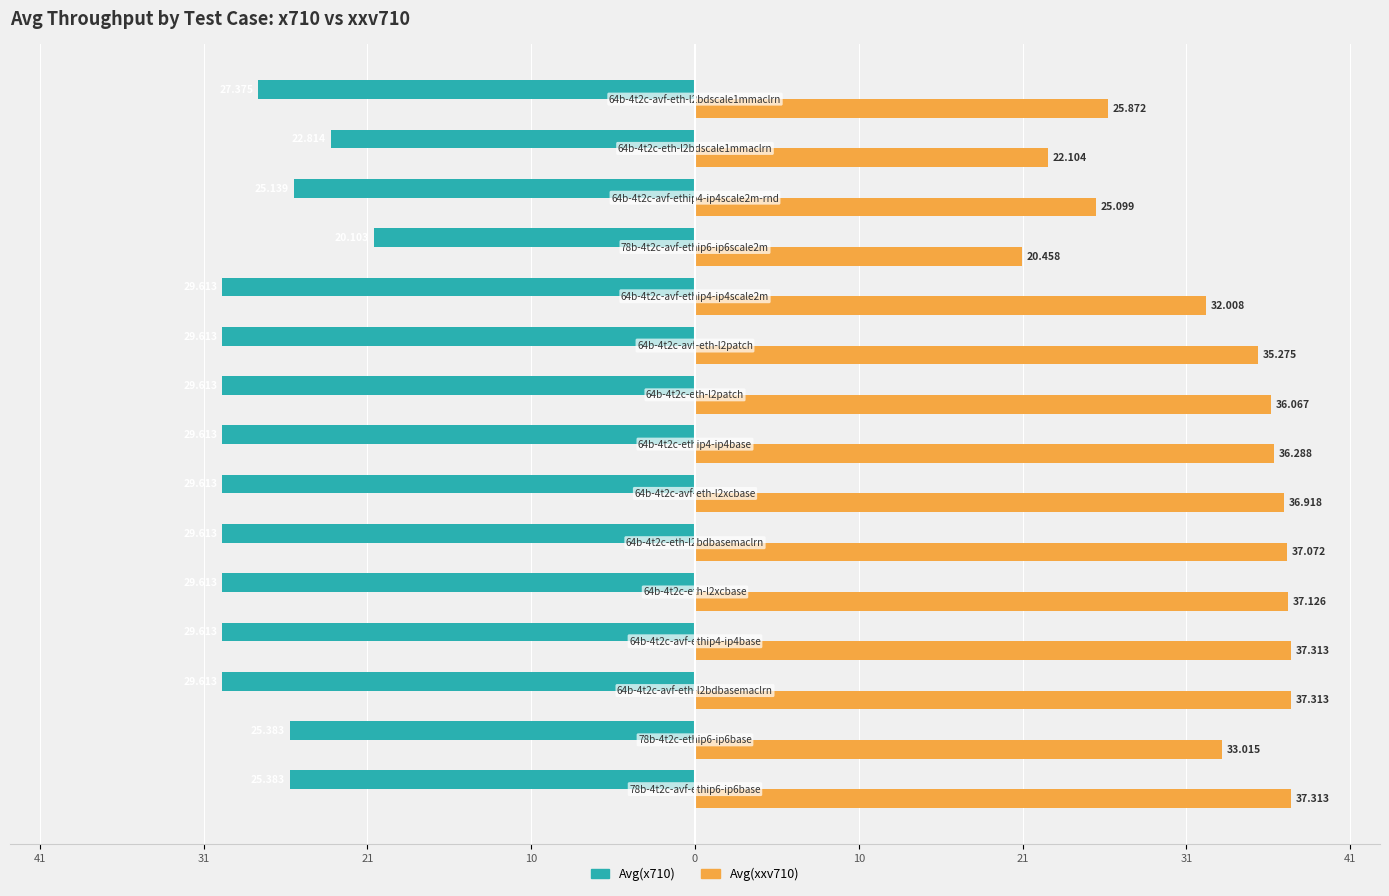

What are all the series names shown in the legend?

Avg(x710), Avg(xxv710)